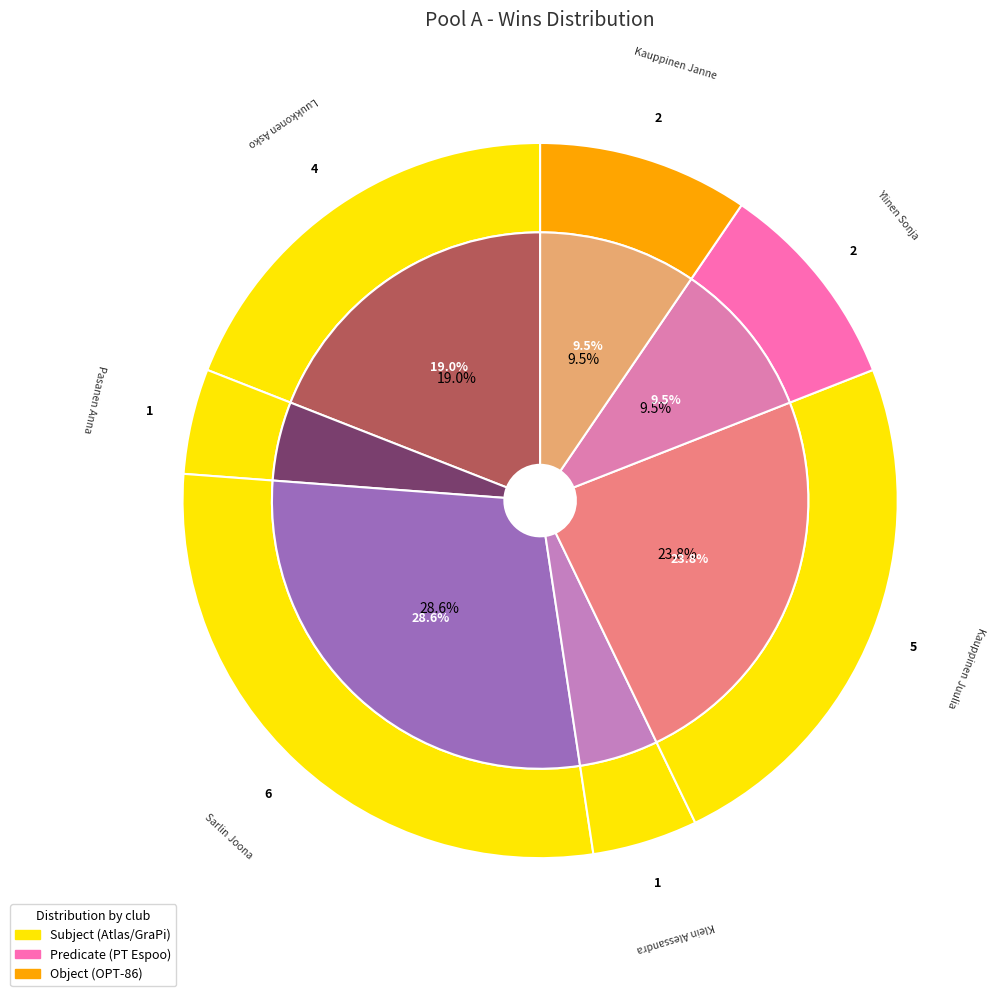

What percentage is NOT represented by Sarlin Joona?

71.4%